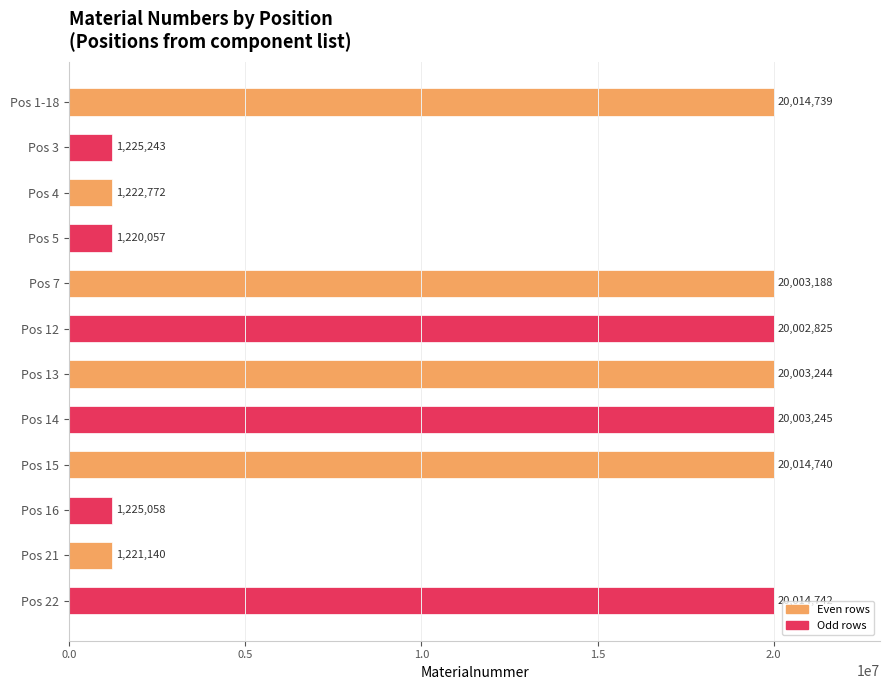

Rank the categories by value from highest to lowest.

Pos 22, Pos 15, Pos 1-18, Pos 14, Pos 13, Pos 7, Pos 12, Pos 3, Pos 16, Pos 4, Pos 21, Pos 5